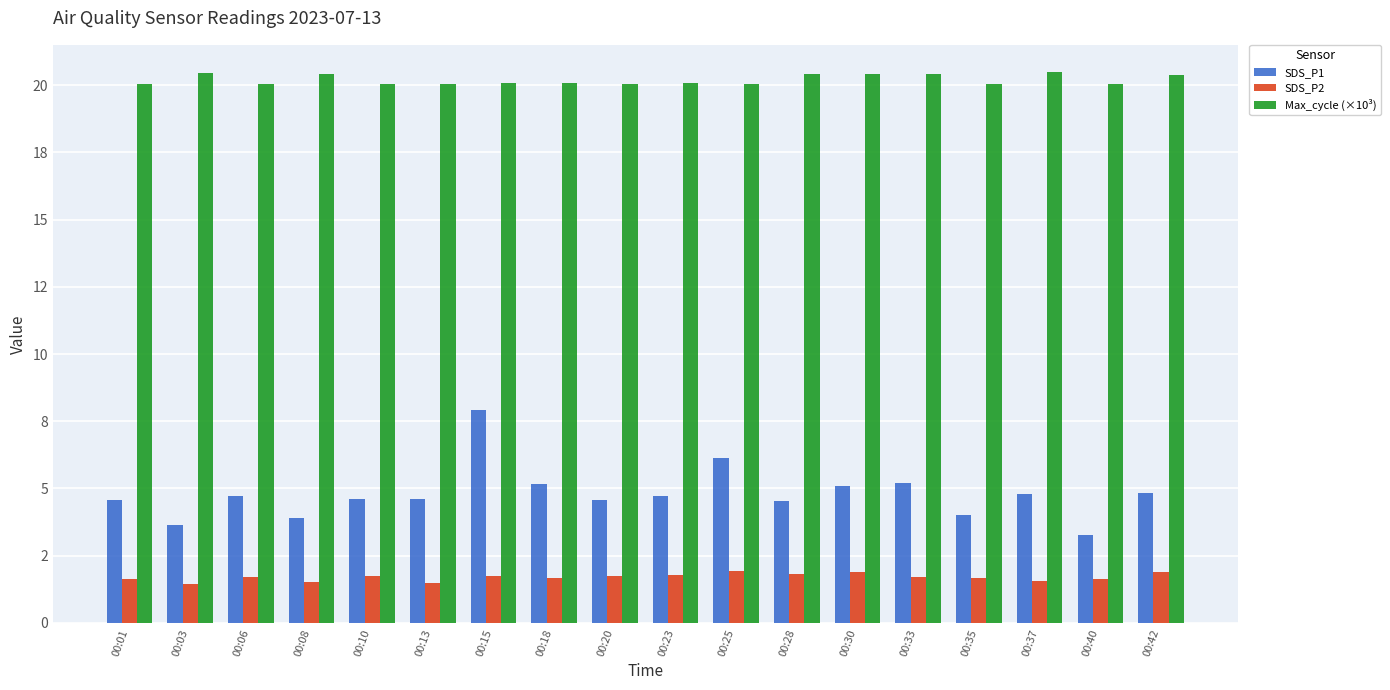

Reading left to right, transcribe all the data shown in this chart.

SDS_P1: 00:01=4.6	00:03=3.6	00:06=4.7	00:08=3.9	00:10=4.6	00:13=4.6	00:15=7.9	00:18=5.2	00:20=4.6	00:23=4.7	00:25=6.2	00:28=4.5	00:30=5.1	00:33=5.2	00:35=4.0	00:37=4.8	00:40=3.3	00:42=4.8
SDS_P2: 00:01=1.6	00:03=1.4	00:06=1.7	00:08=1.5	00:10=1.8	00:13=1.5	00:15=1.8	00:18=1.7	00:20=1.7	00:23=1.8	00:25=1.9	00:28=1.8	00:30=1.9	00:33=1.7	00:35=1.7	00:37=1.6	00:40=1.6	00:42=1.9
Max_cycle (×10³): 00:01=20.1	00:03=20.5	00:06=20.1	00:08=20.4	00:10=20.1	00:13=20.1	00:15=20.1	00:18=20.1	00:20=20.1	00:23=20.1	00:25=20.1	00:28=20.4	00:30=20.4	00:33=20.4	00:35=20.1	00:37=20.5	00:40=20.1	00:42=20.4